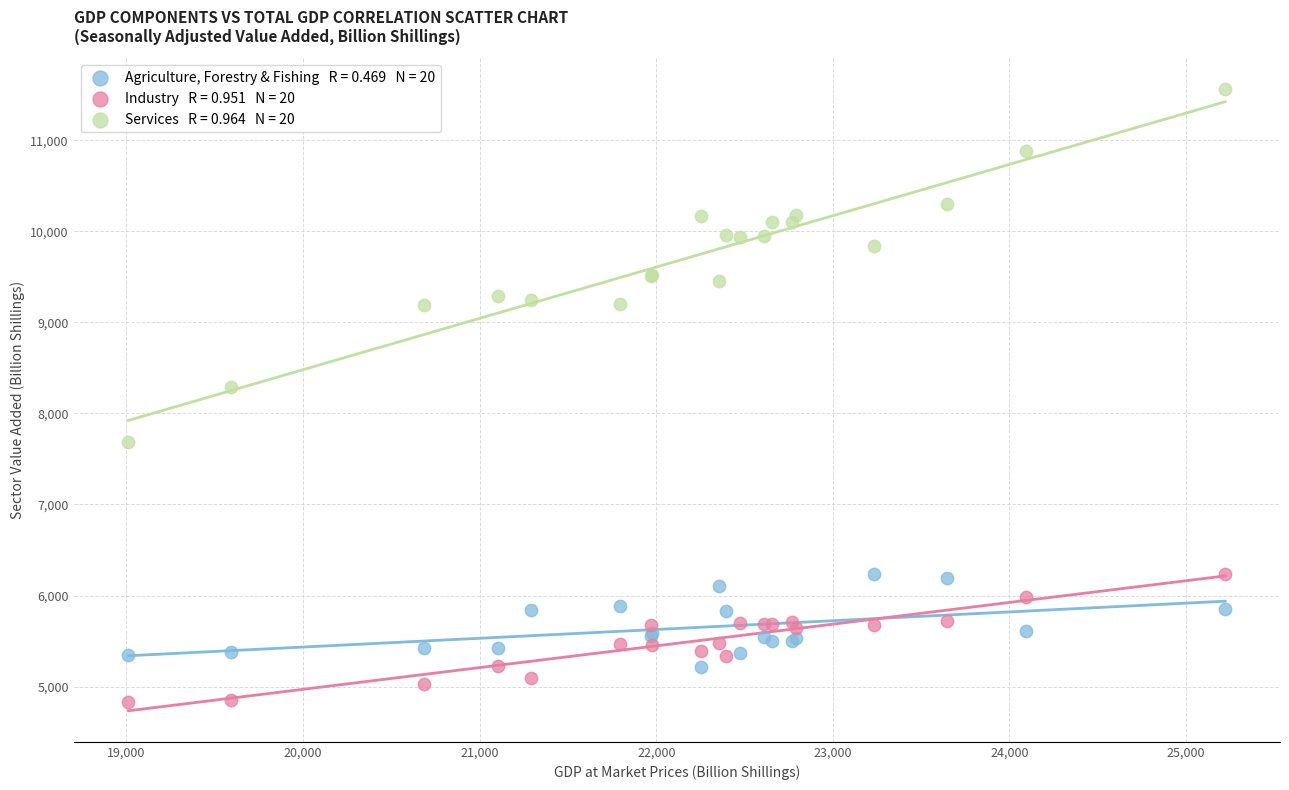

Across all series, what Y value is closest to 8194?

8295.1